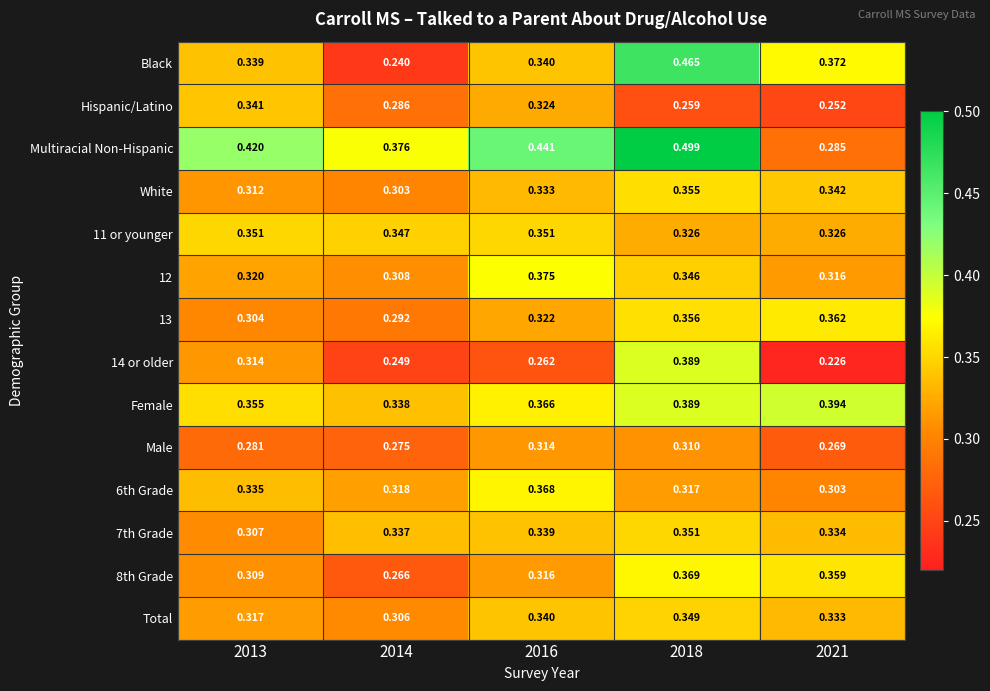

Which series has the widest spread of values?

Black